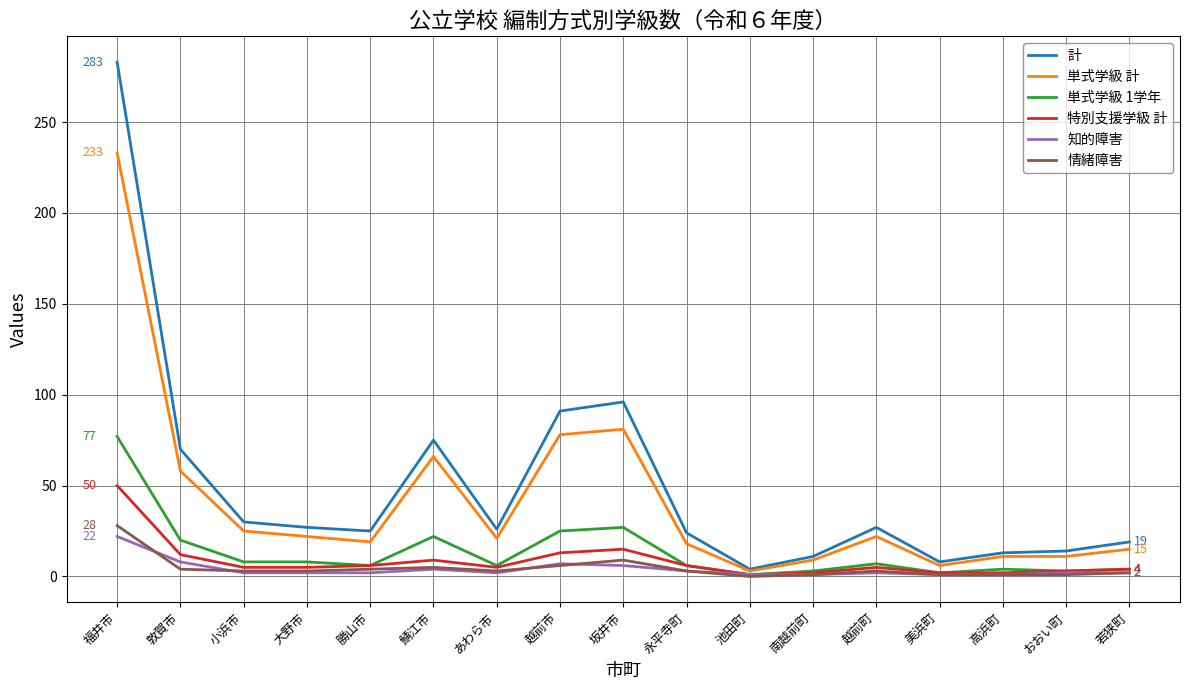

Is it true that 単式学級 計 equals 11 at 高浜町?

True